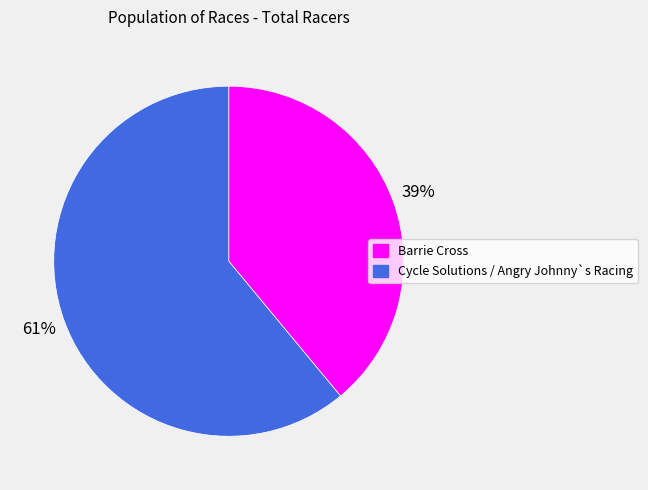

Which has a higher value, Cycle Solutions / Angry Johnny`s Racing or Barrie Cross?

Cycle Solutions / Angry Johnny`s Racing